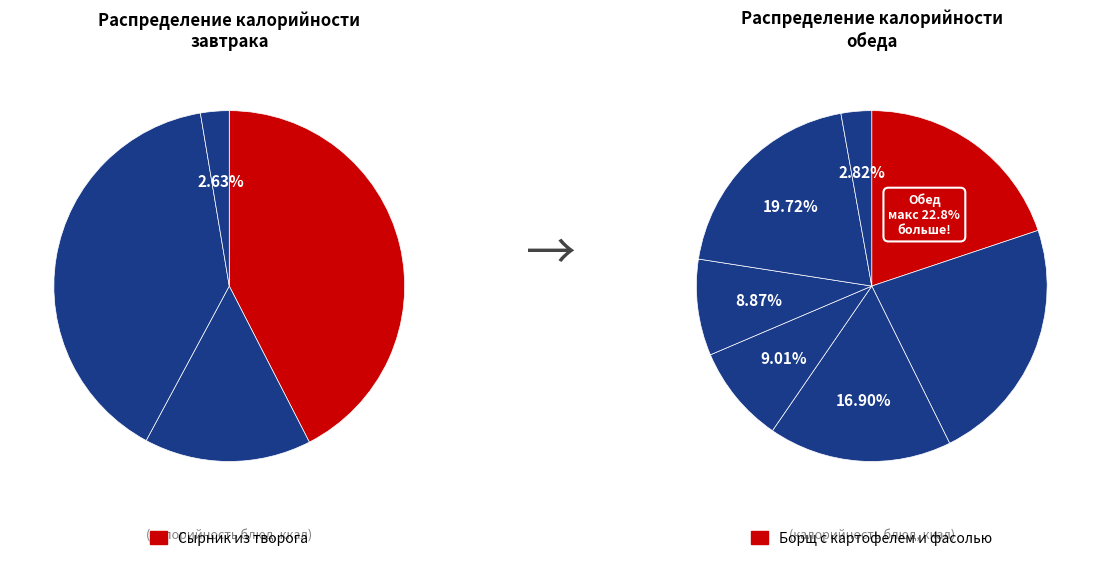

Rank the categories by value from highest to lowest.

Сырник из творога, Вафля мягкая, Котлета мясная, Кофейный напиток, Борщ с картофелем и фасолью, Компот из сухофруктов, Макароны отварные, Пшеничный, Пеклеванный, Соус молочный сладкий, Соус красный